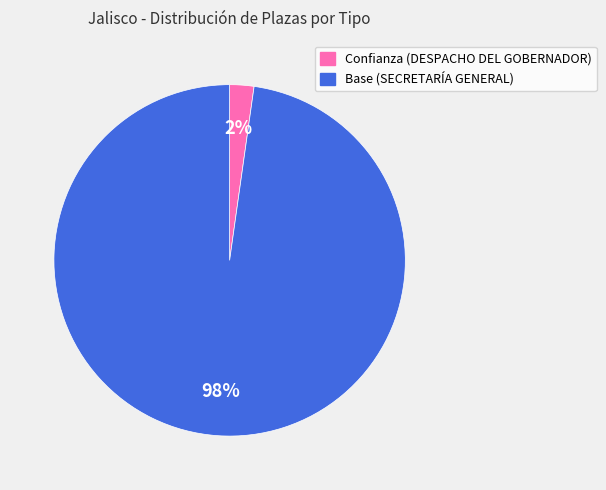

To the nearest percent, what percentage of the pie is Confianza (DESPACHO DEL GOBERNADOR)?

2%